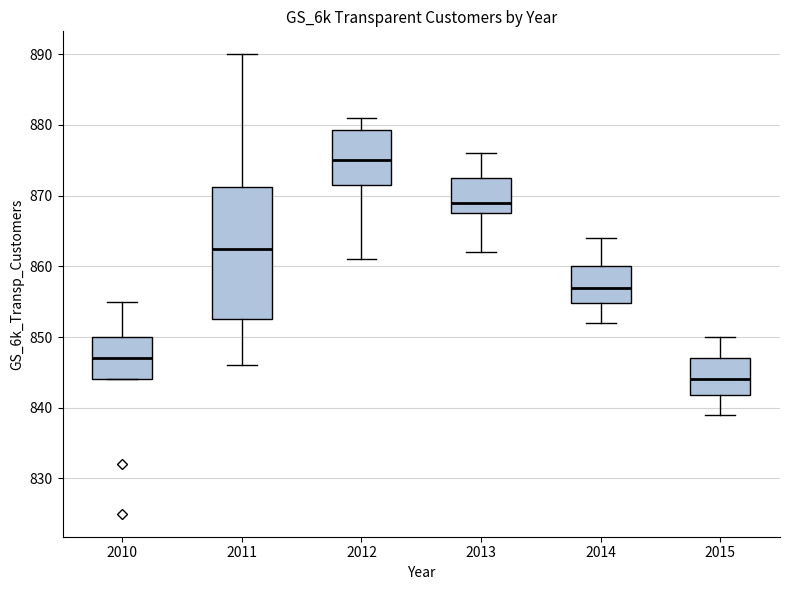

Reading left to right, read every box against the y-axis: the position of its median line, the range the box covers, and the ends of its whiskers. The values are not printed on the chart, so give them approximately, as read against the axis.

2010: median 847, box 844 to 850, whiskers 844 to 855
2011: median 863, box 853 to 871, whiskers 846 to 890
2012: median 875, box 872 to 879, whiskers 861 to 881
2013: median 869, box 868 to 873, whiskers 862 to 876
2014: median 857, box 855 to 860, whiskers 852 to 864
2015: median 844, box 842 to 847, whiskers 839 to 850